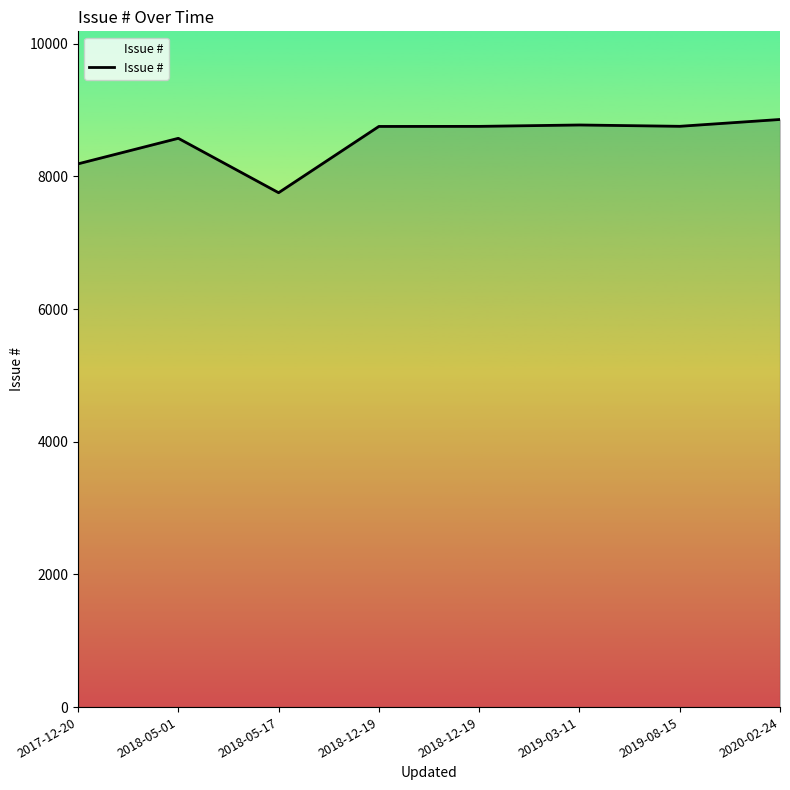

At which label does the data first exceed 8754?

2019-03-11